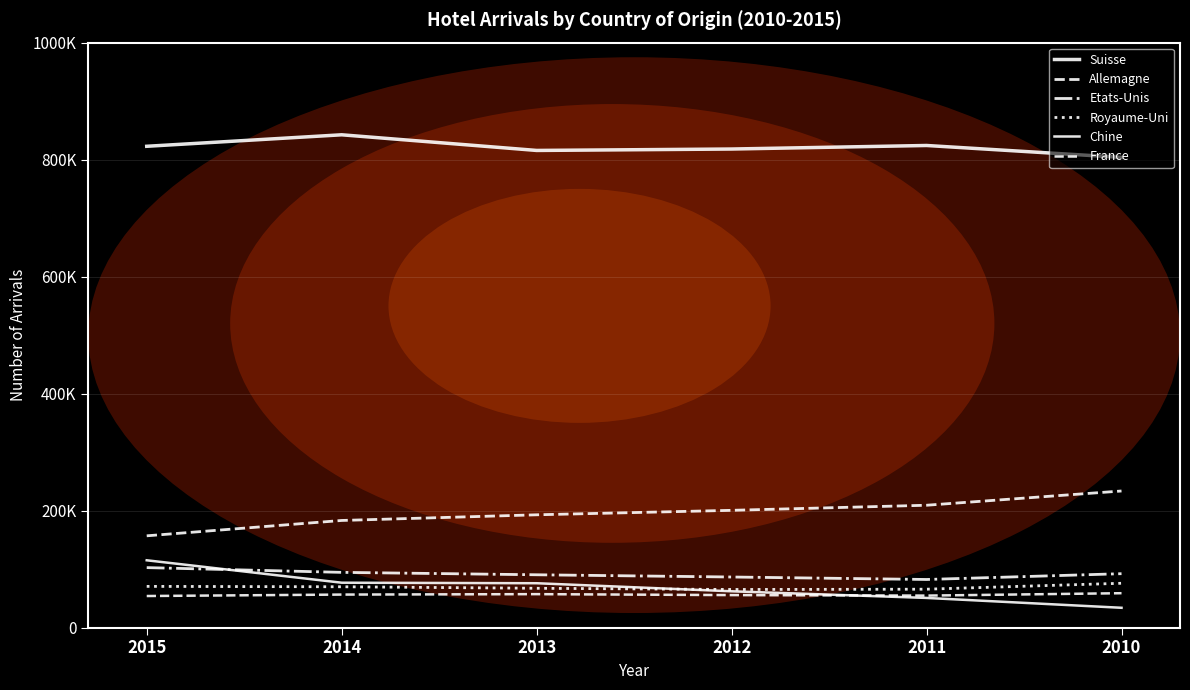

Does the chart display data point markers on the line(s)?

No